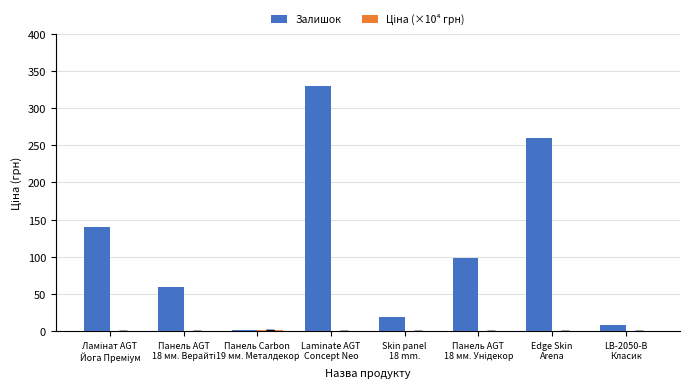

How many categories are shown in the chart?

8